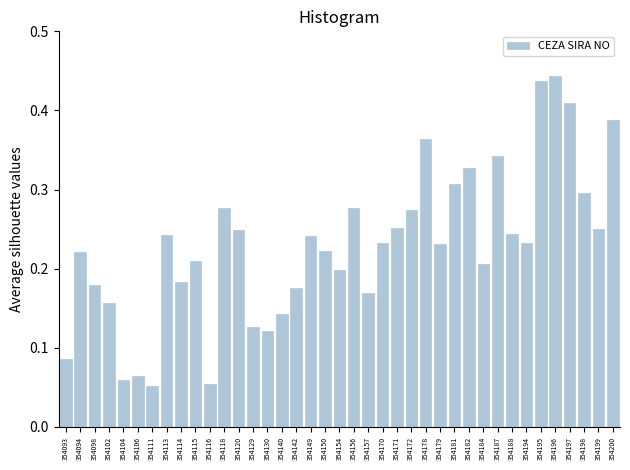

What is the change in value from 354094 to 354156?

+0.1